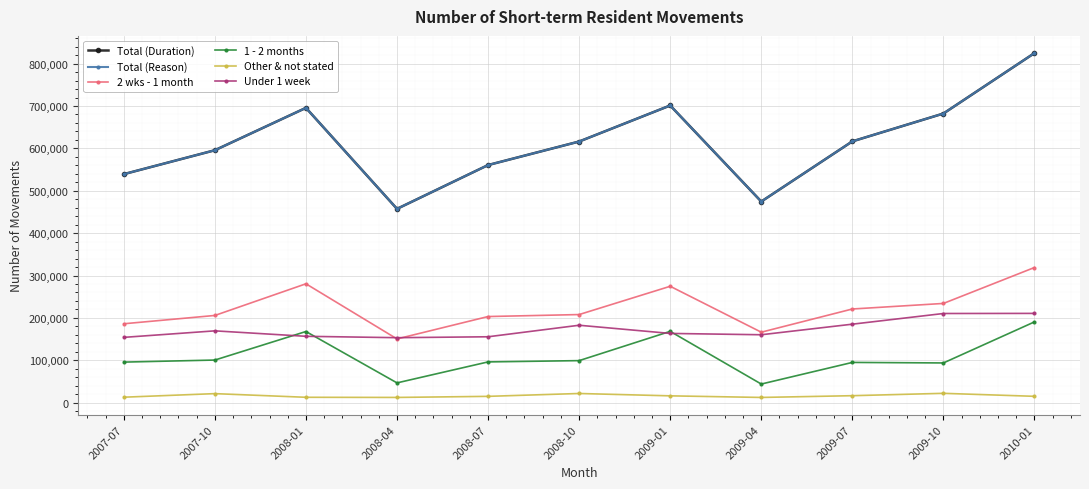

What is the label of the 3rd point from the left?

2008-01